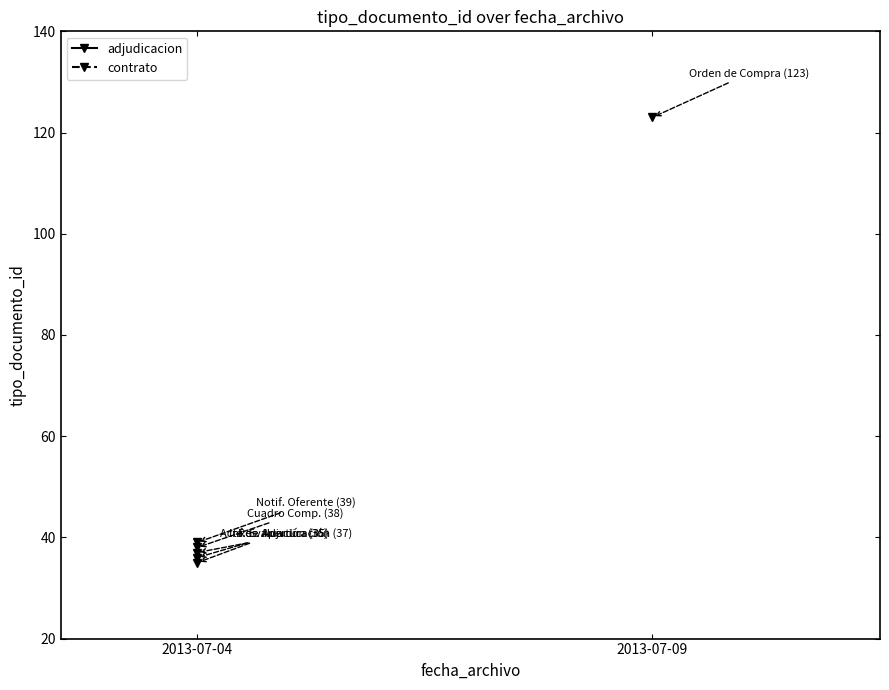

What is the average value?

37